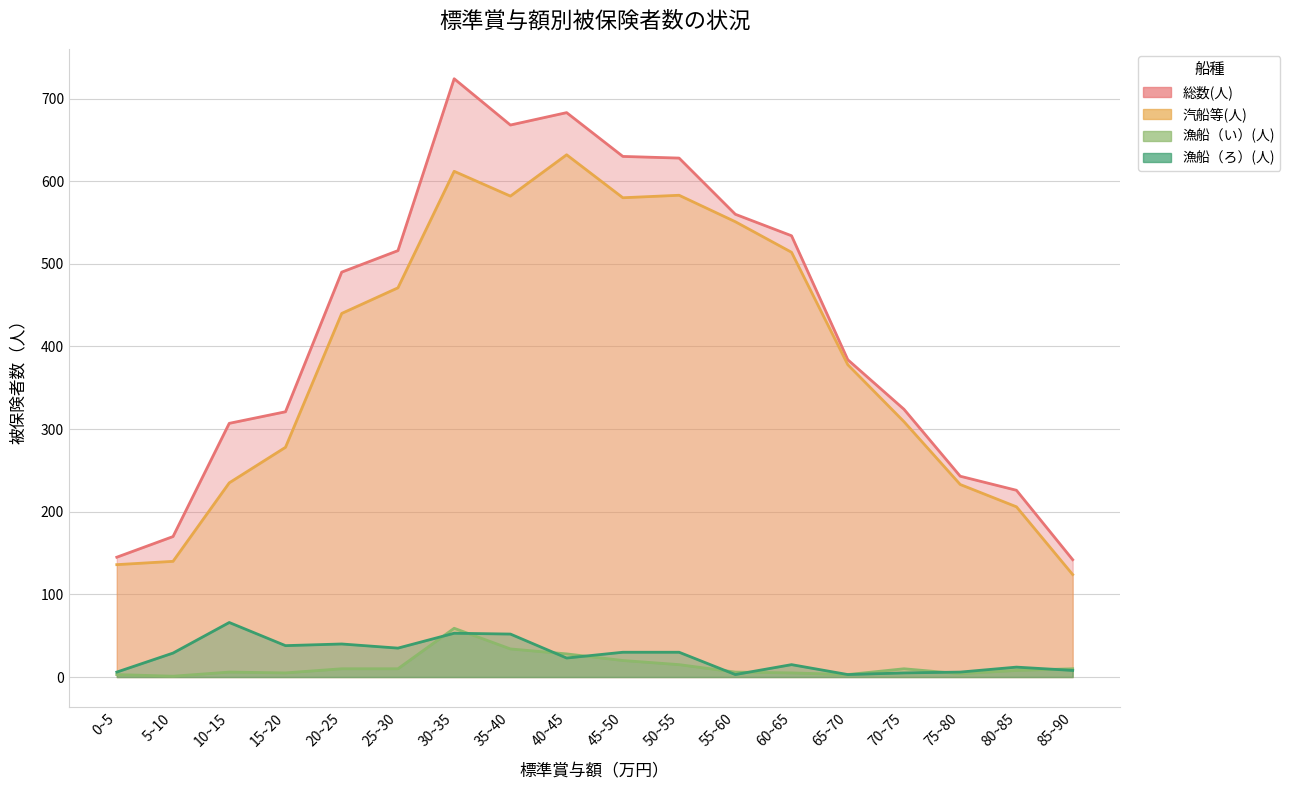

At how many categories does at least one series exceed 149?

16